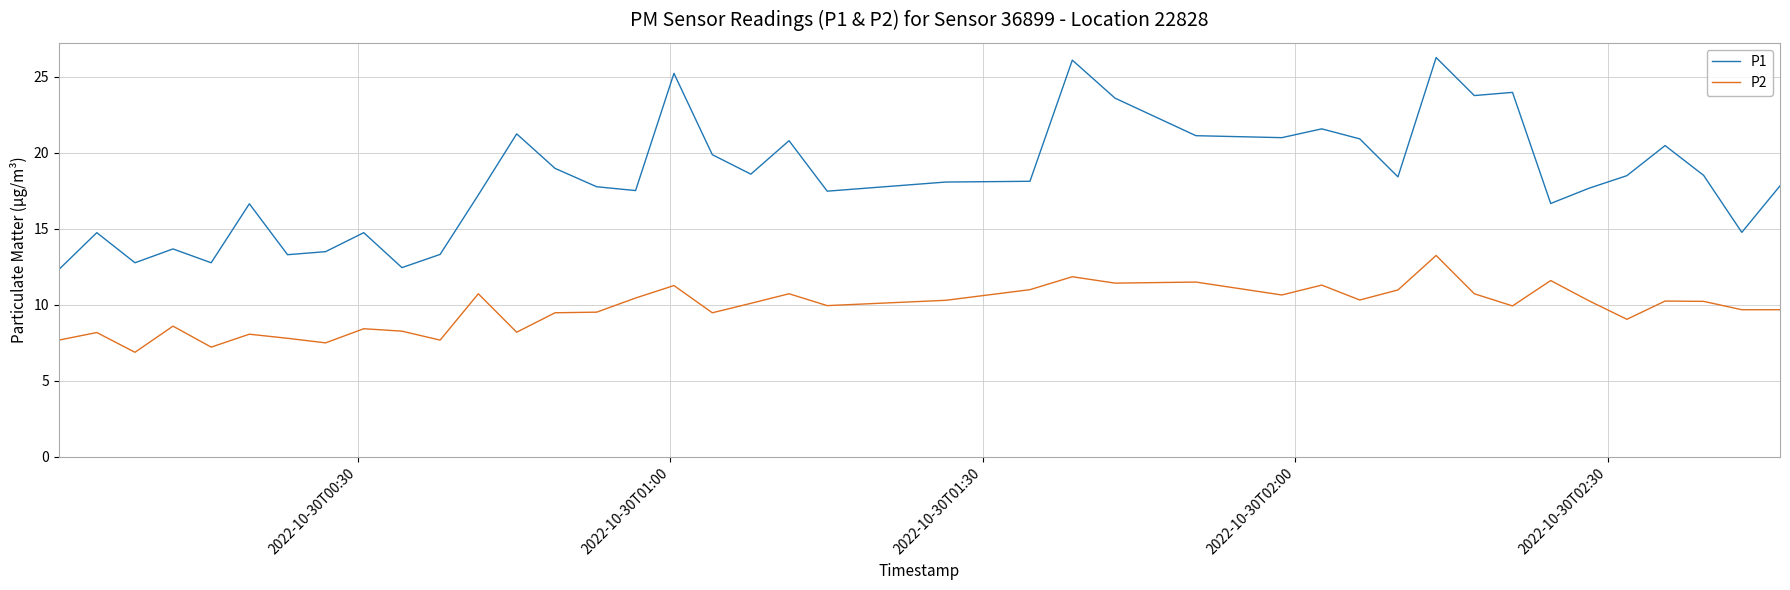

True or false: P1 and P2 cross at least once.

False